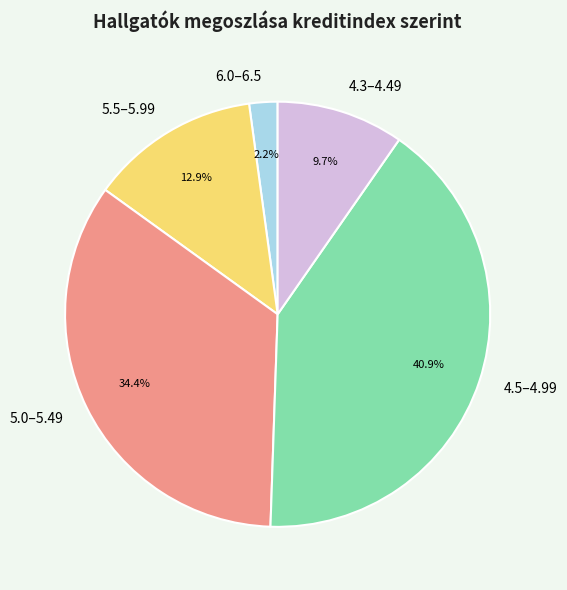

Which has a higher value, 4.5–4.99 or 6.0–6.5?

4.5–4.99